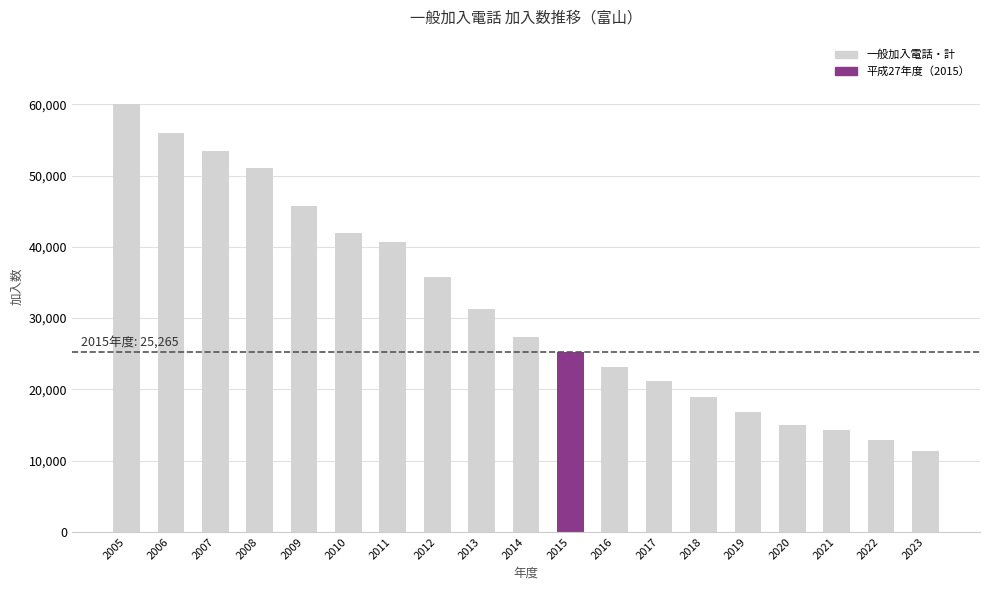

At which label is the value closest to 35702?

2012